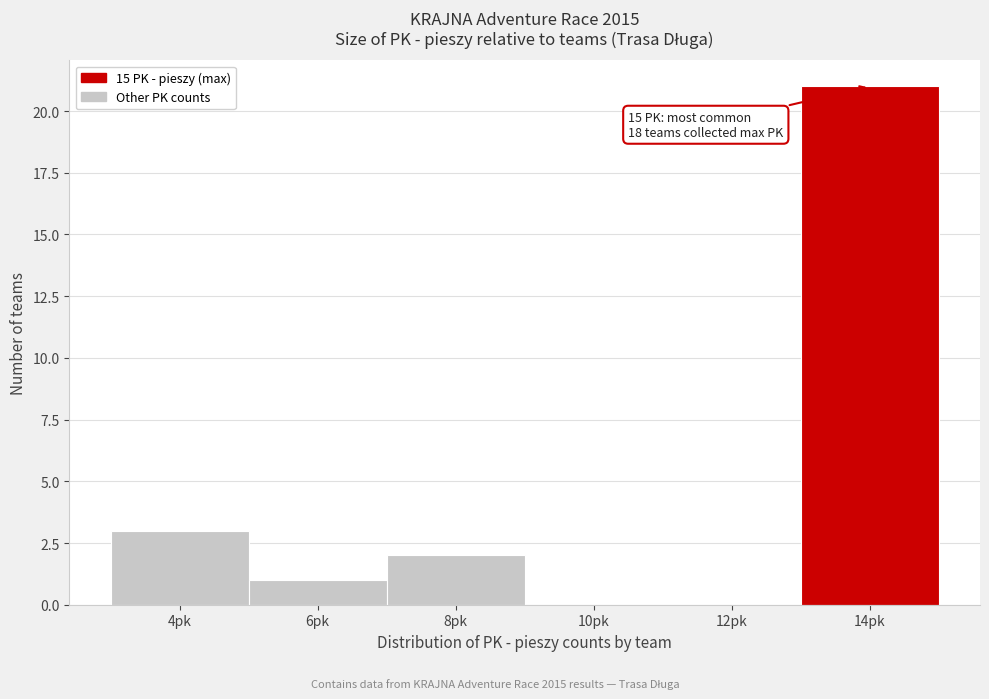

Reading left to right, list all the values displayed in this chart.

4pk=3	6pk=1	8pk=2	10pk=0	12pk=0	14pk=21